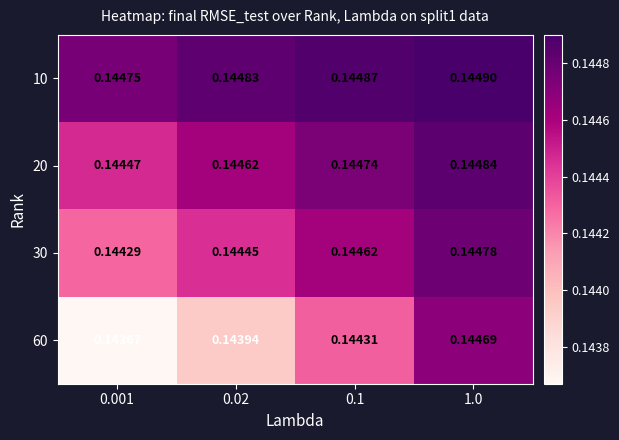

Is the value of 30 at 1.0 greater than the value of 10 at 0.001?

Yes